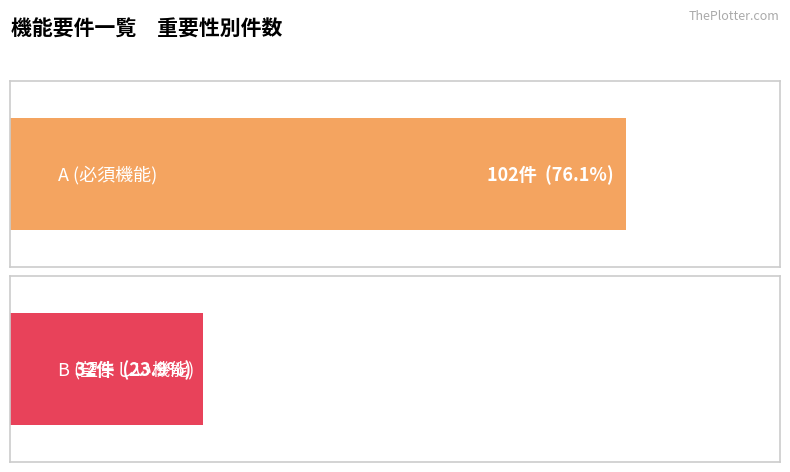

The value at B is 32. True or false?

True